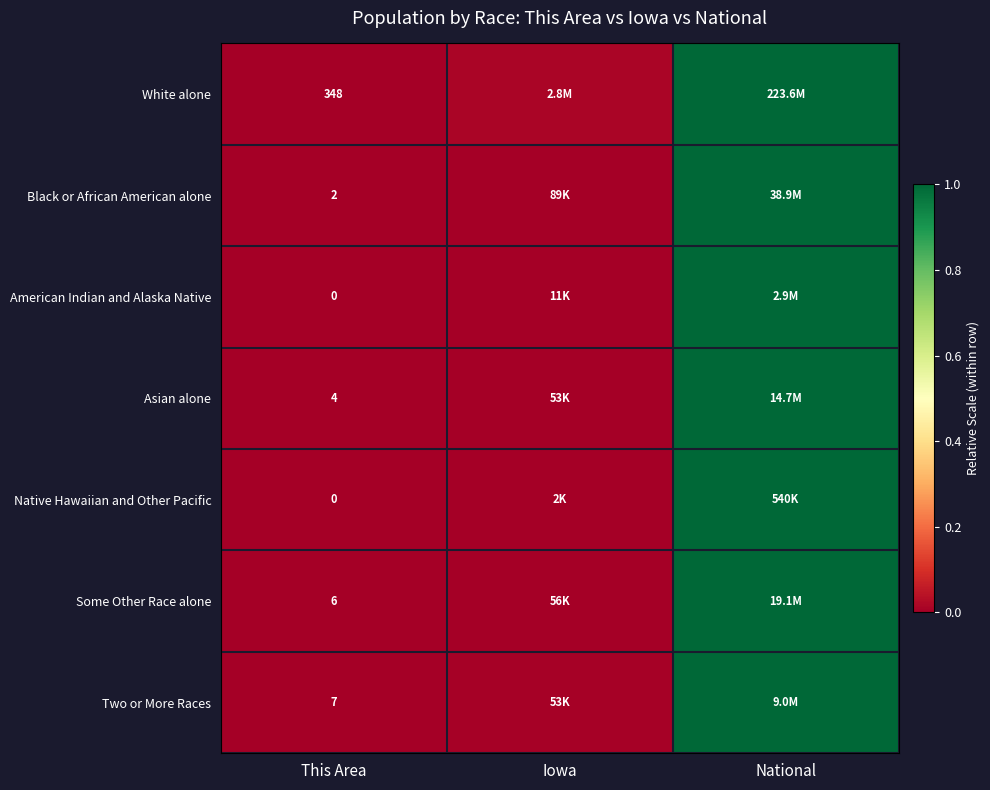

At which category is the sum across all series the highest?

National